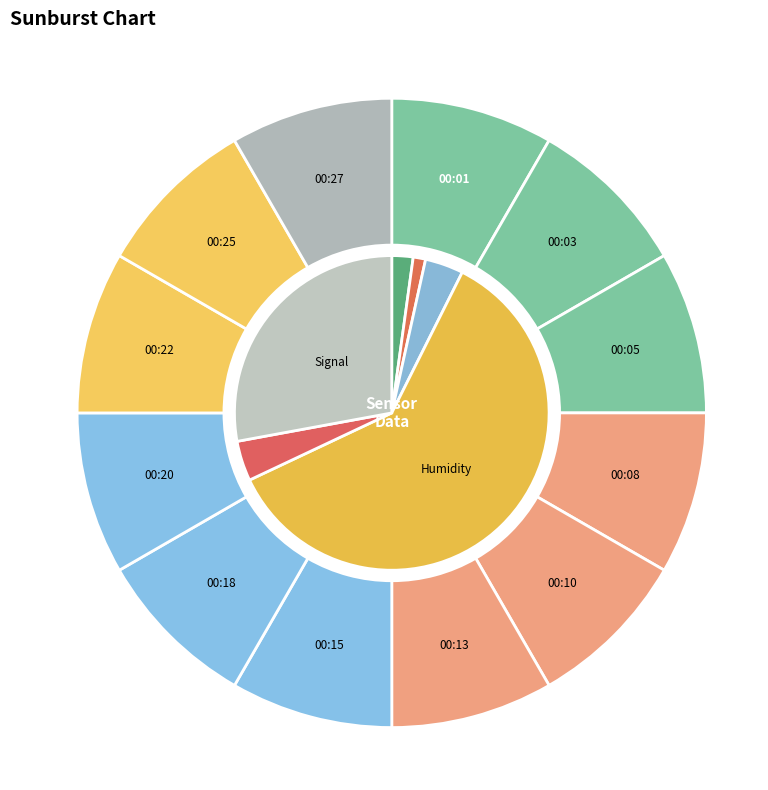

What is the change in value from 00:08 to 00:20?

+339